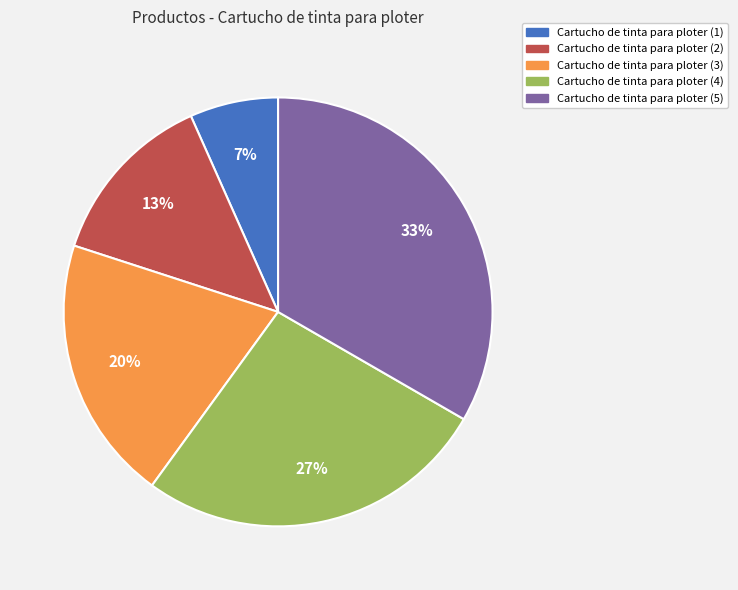

Which category has the smallest portion of the pie?

Cartucho de tinta para ploter (1)